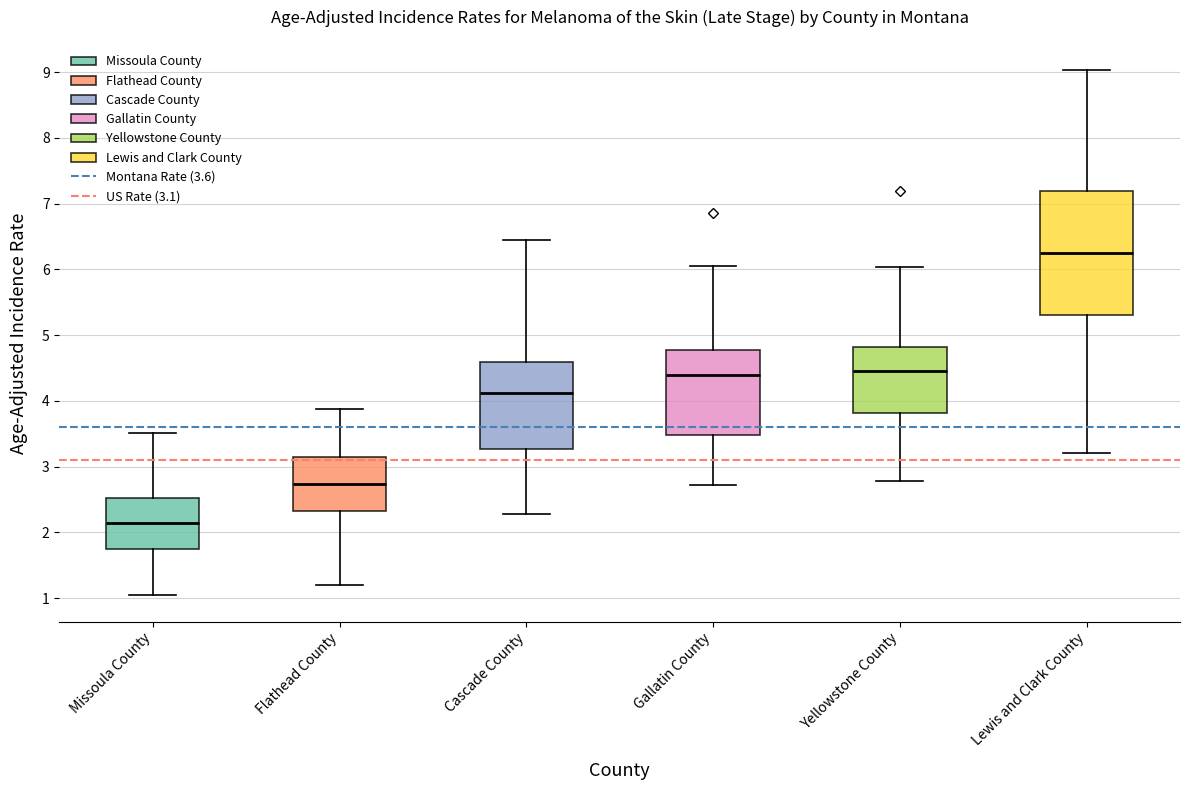

Where does the upper whisker of the box for Cascade County end on the y-axis? The values are not printed on the chart, so give them approximately, as read against the axis.

6.4